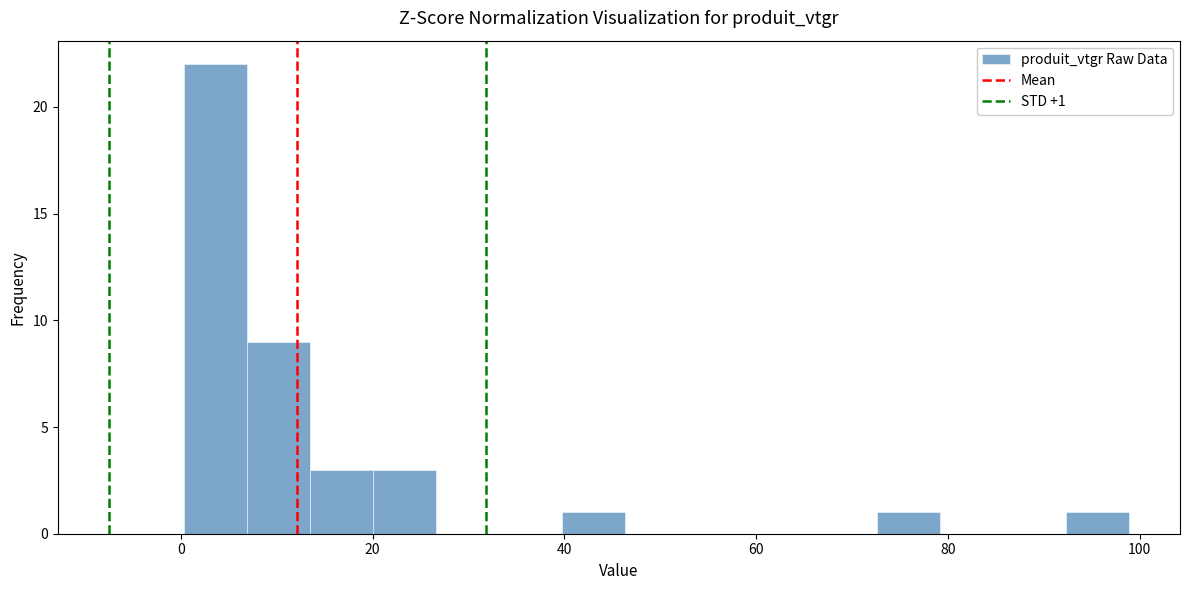

Read against the x-axis, roughly where is the centre of the tallest bar?

4